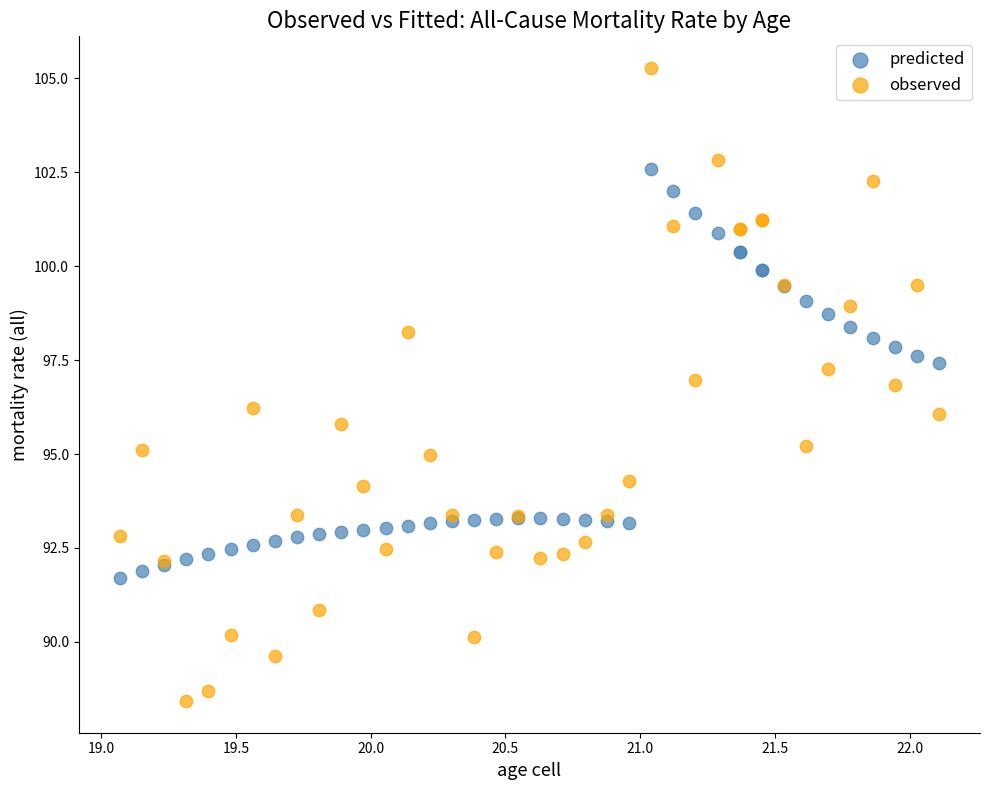

Which series contains the highest Y value?

observed